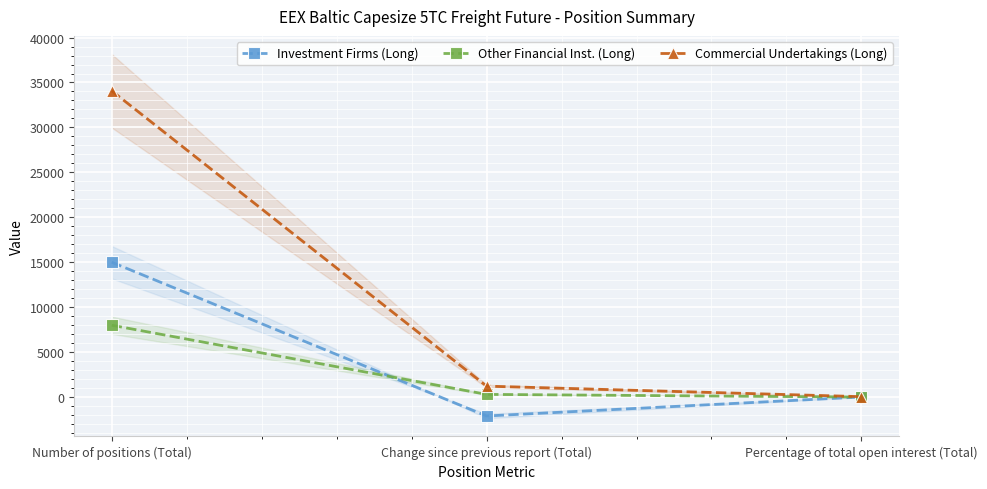

Which category has the highest value in the Investment Firms (Long) series?

Number of positions (Total)